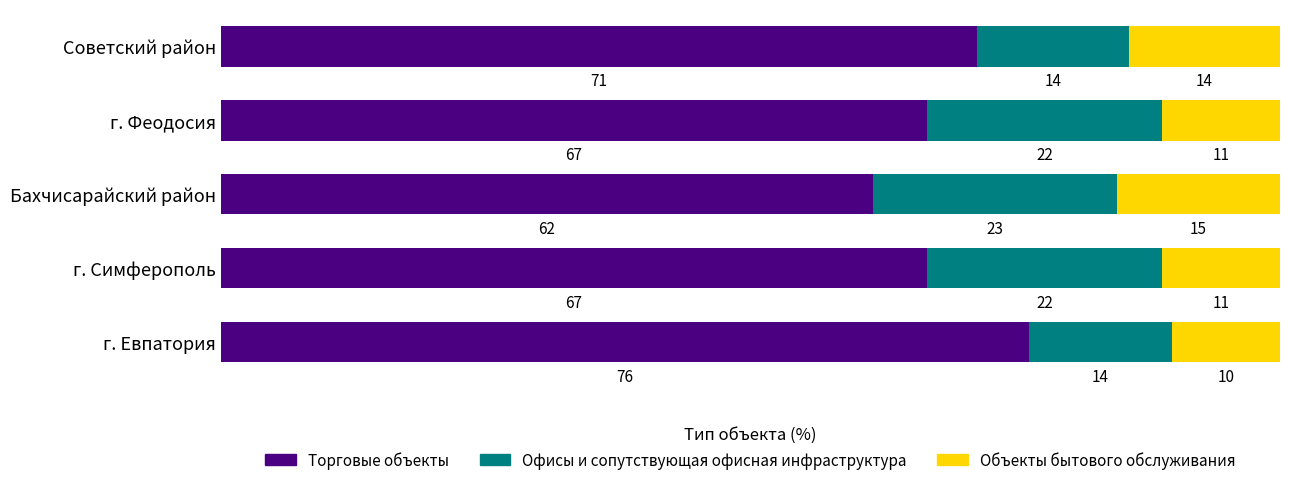

What are all the series names shown in the legend?

Торговые объекты, Офисы и сопутствующая офисная инфраструктура, Объекты бытового обслуживания